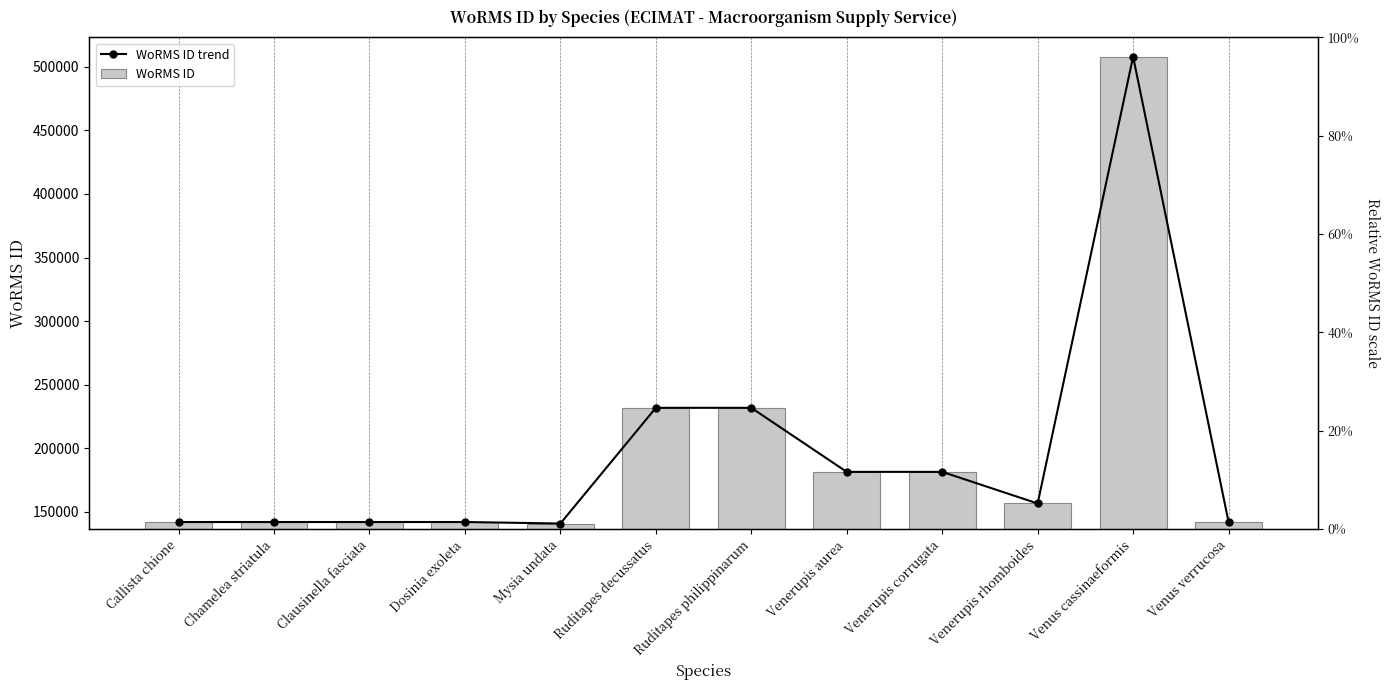

Which series has the widest spread of values?

WoRMS ID trend